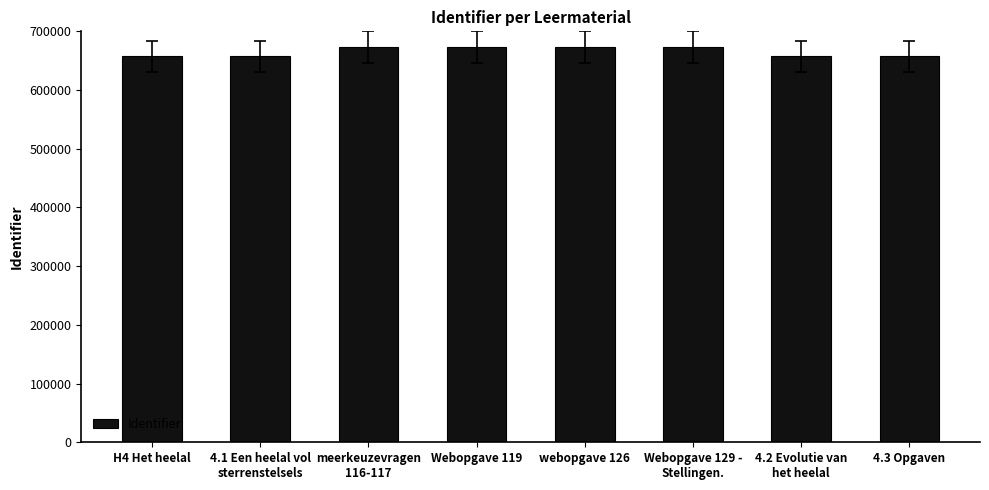

What is the value of the 2nd bar from the left?

657443